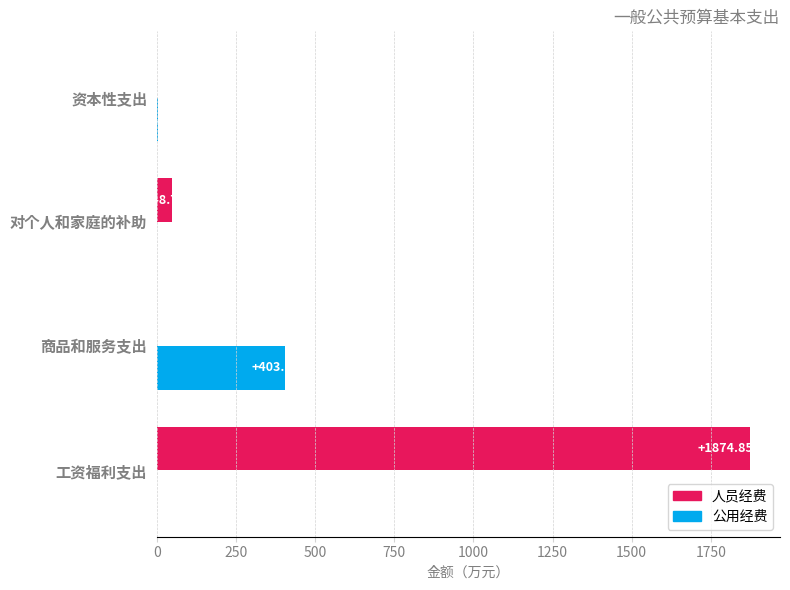

Where is 人员经费 nearest to the value 937?

对个人和家庭的补助